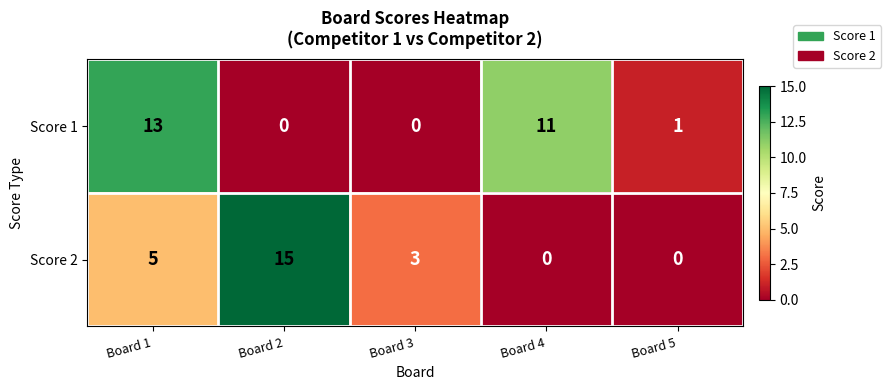

At which category is the sum across all series the highest?

Board 1